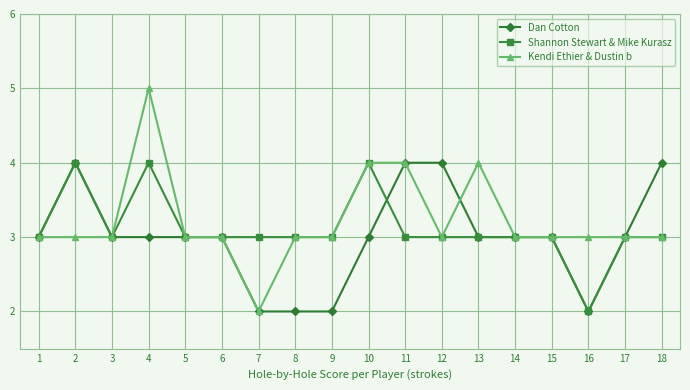

Which series has the largest range (max minus min)?

Kendi Ethier & Dustin b